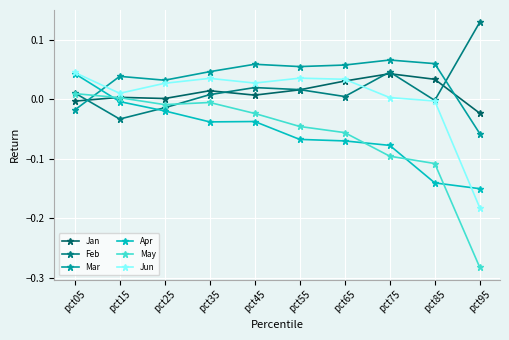

How many series are shown in this chart?

6